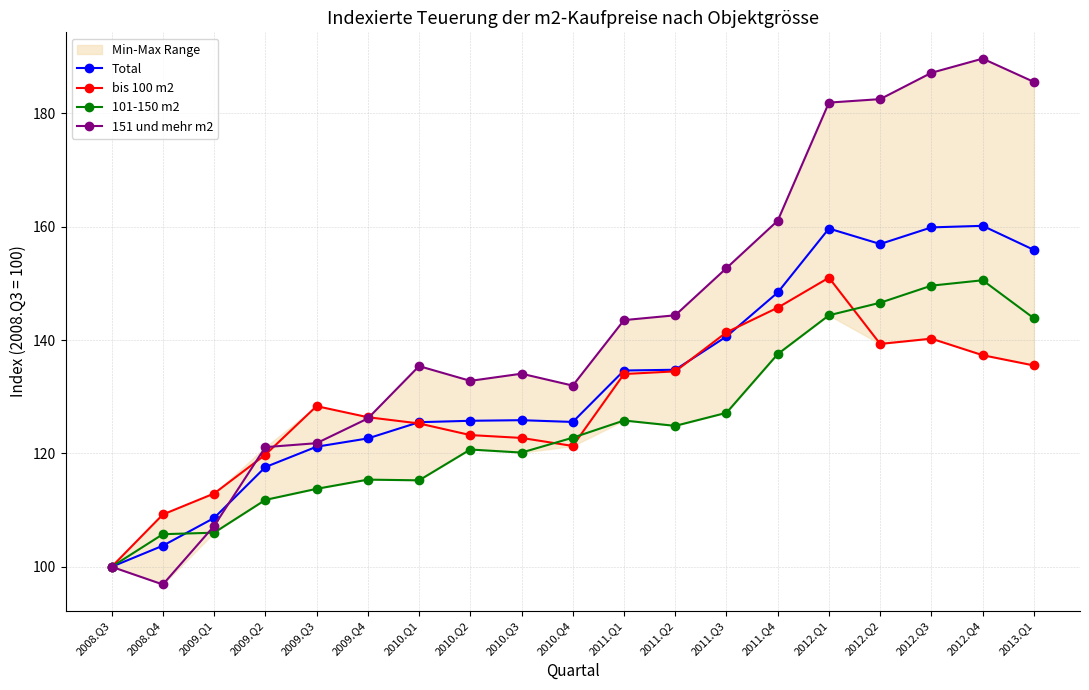

What is the maximum value for bis 100 m2?

151.0